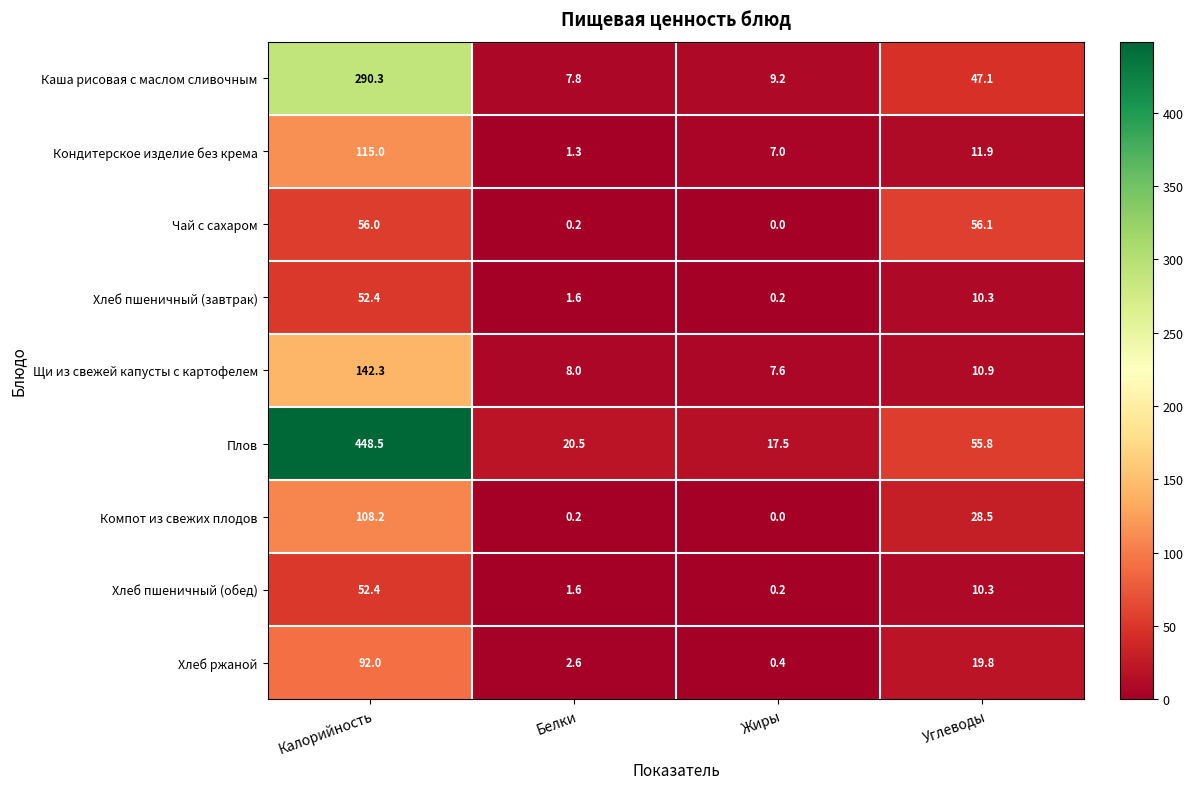

True or false: Хлеб ржаной has a value of 2.6 at Белки.

True